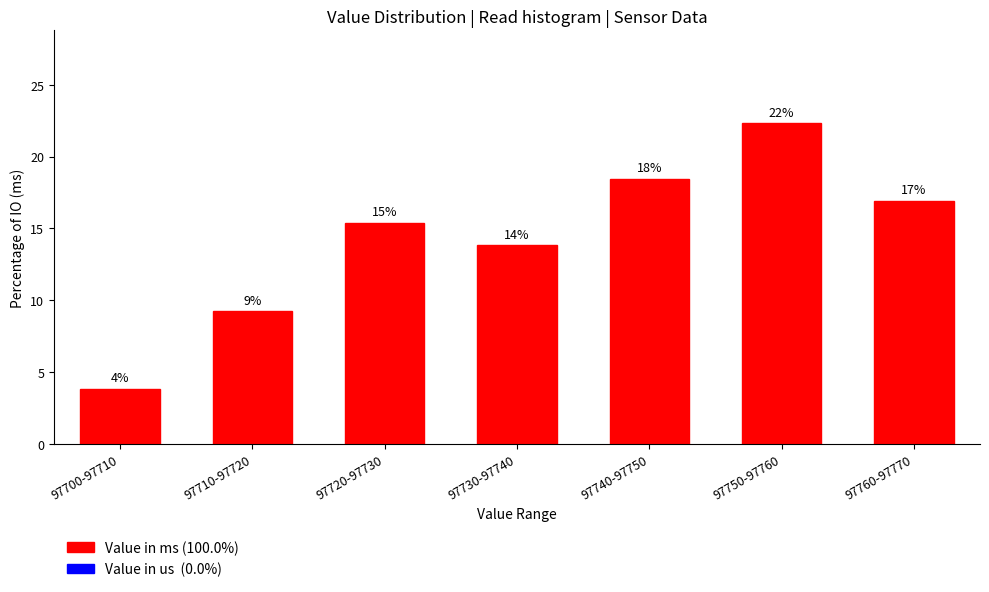

Are the bars horizontal?

No